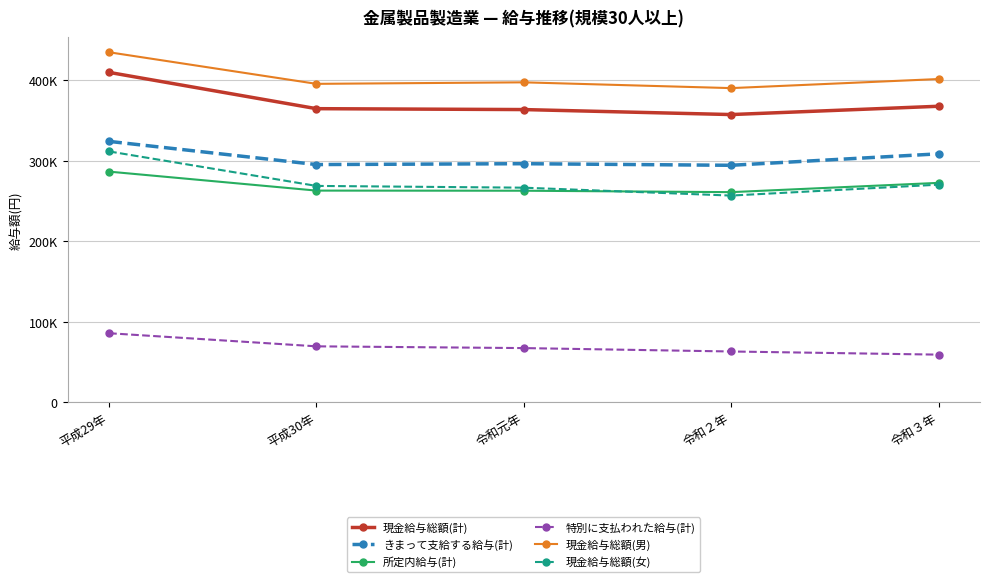

What is the total value across all series at 令和２年?

1622991